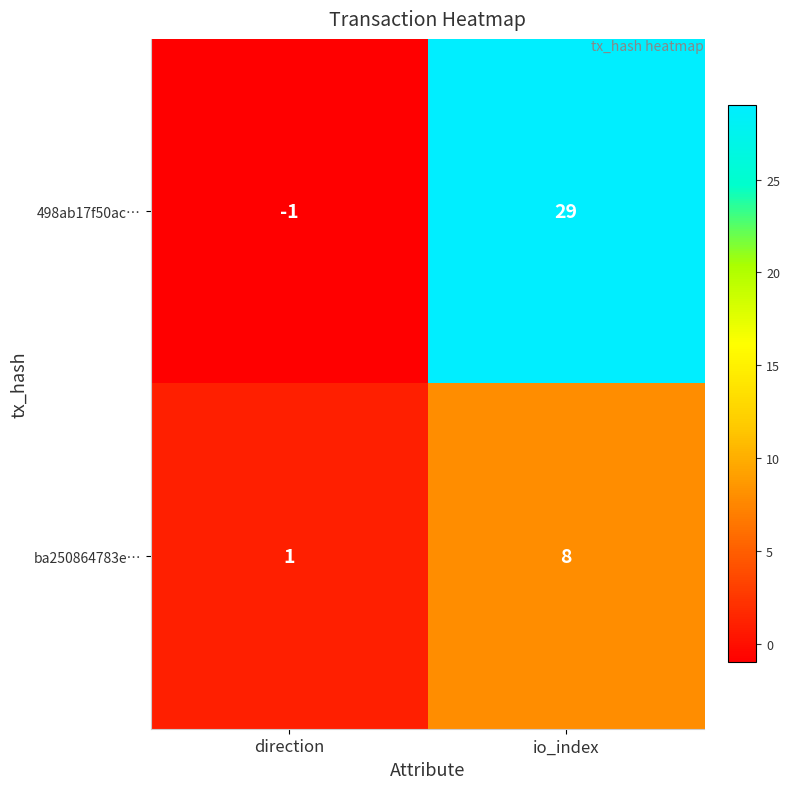

Which series has the largest range (max minus min)?

498ab17f50ac…